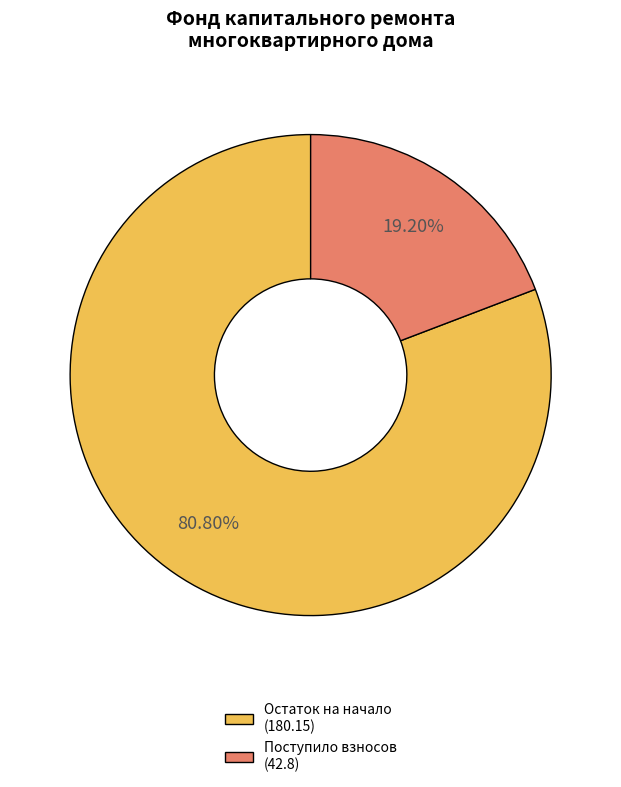

Which slice represents more than half of the pie?

Остаток на начало (180.15)